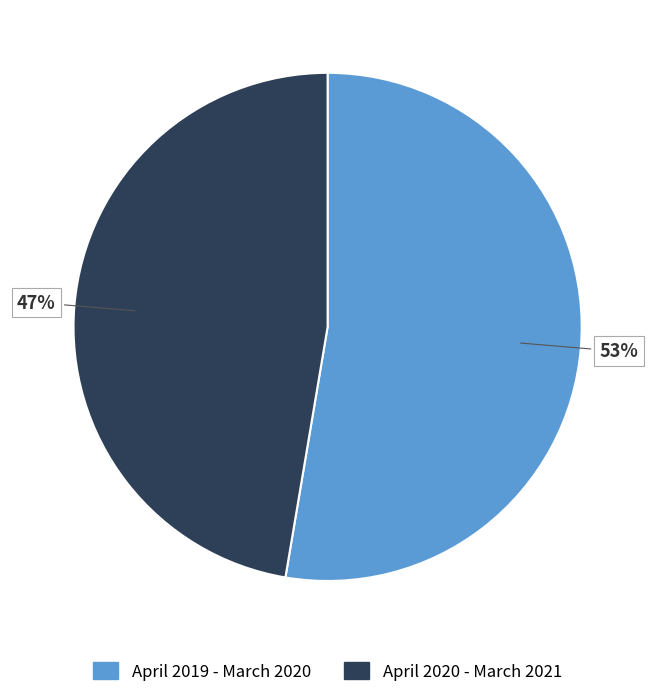

Is the sum of April 2020 - March 2021 and April 2019 - March 2020 greater than half?

Yes